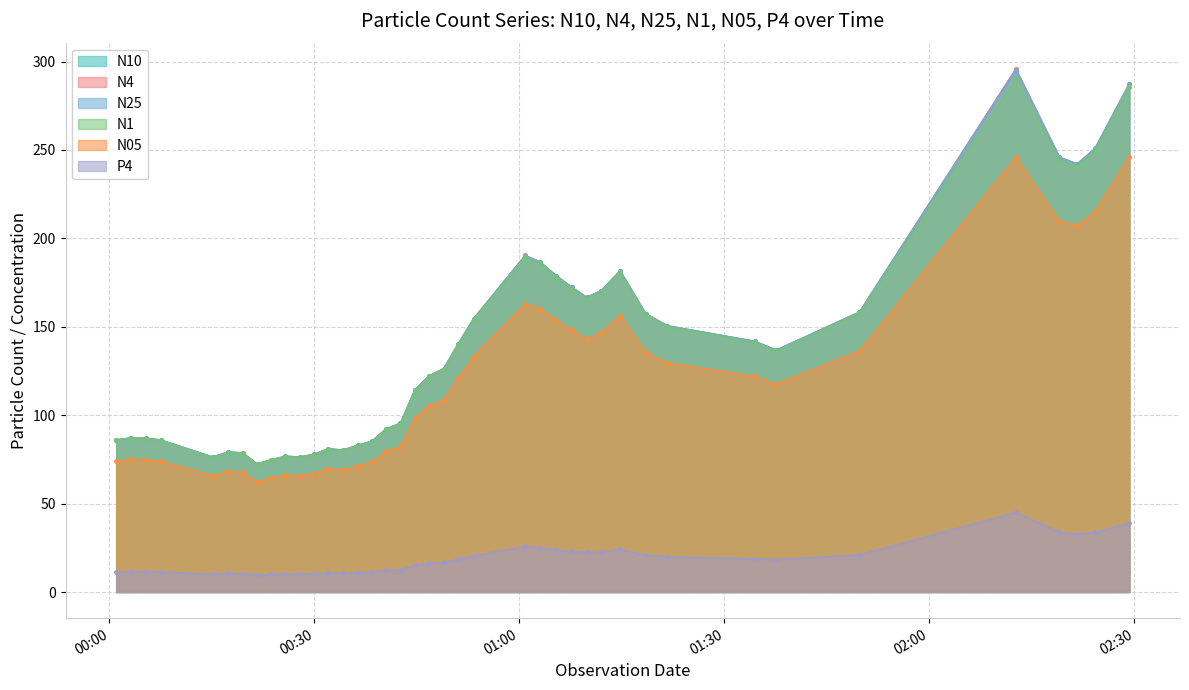

What is the value of the N05 point at the 22nd from the left?

120.9